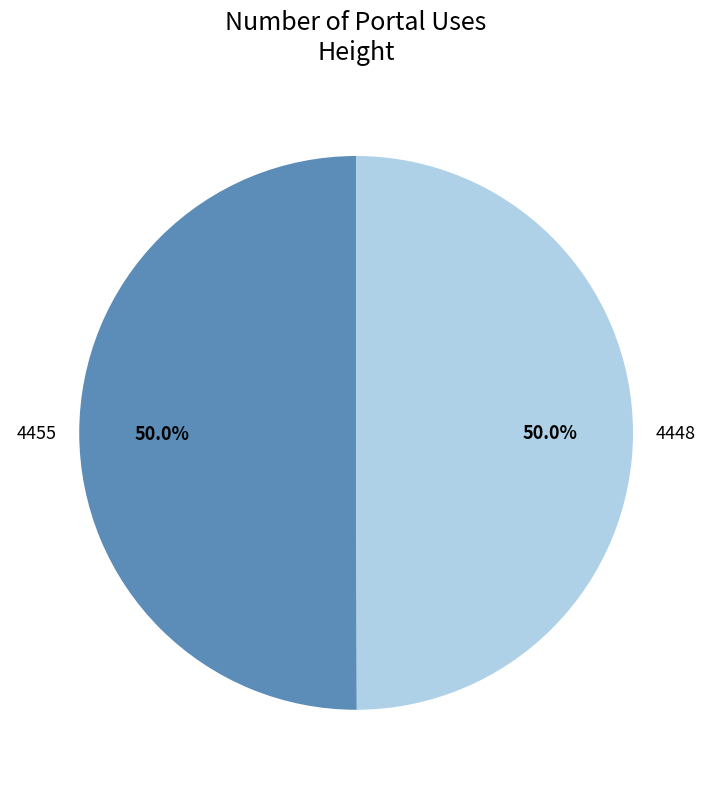

Count the number of slices in the pie.

2